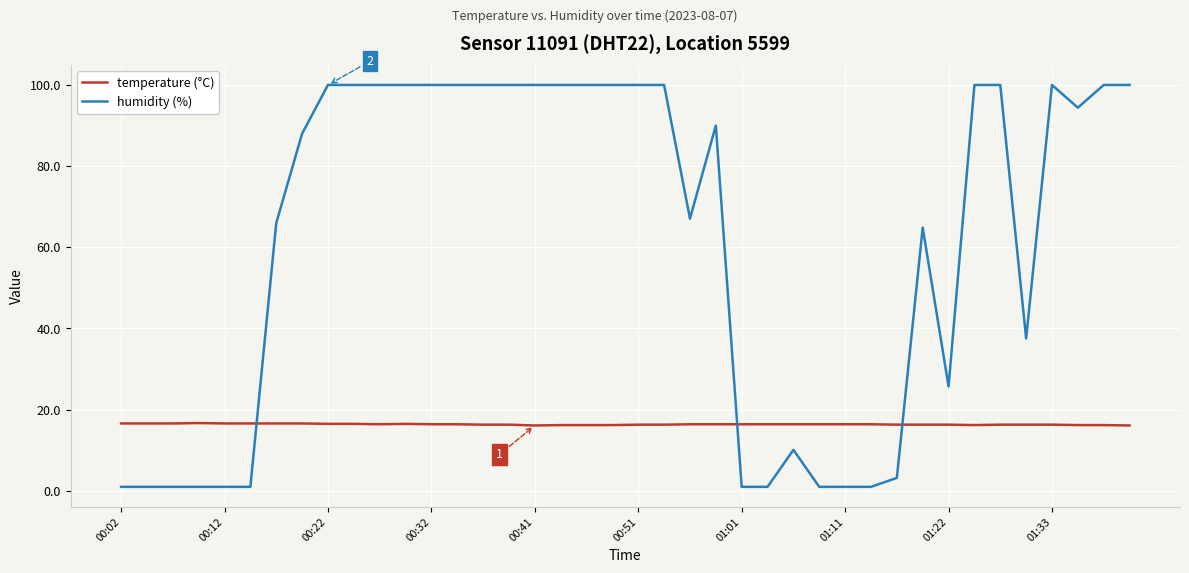

How many lines are shown in the chart?

2